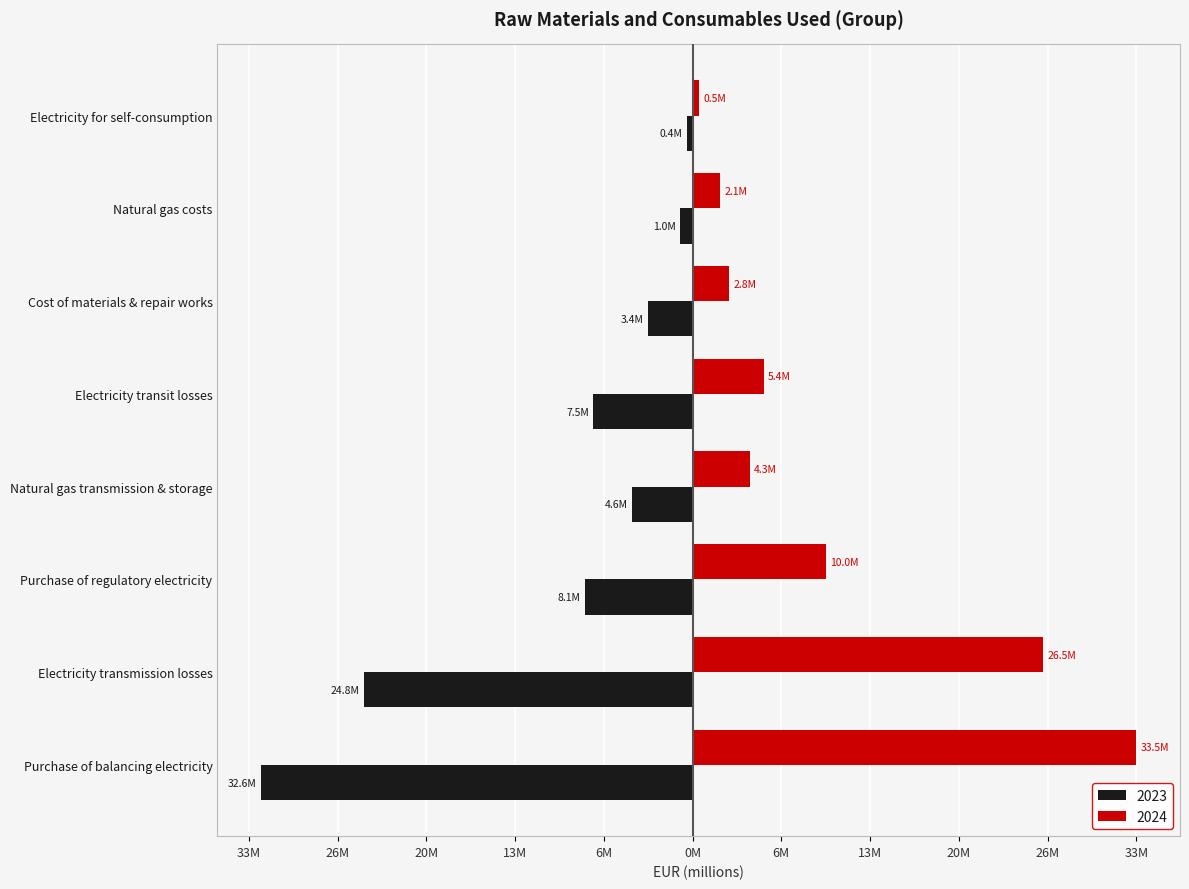

What are all the series names shown in the legend?

2023, 2024